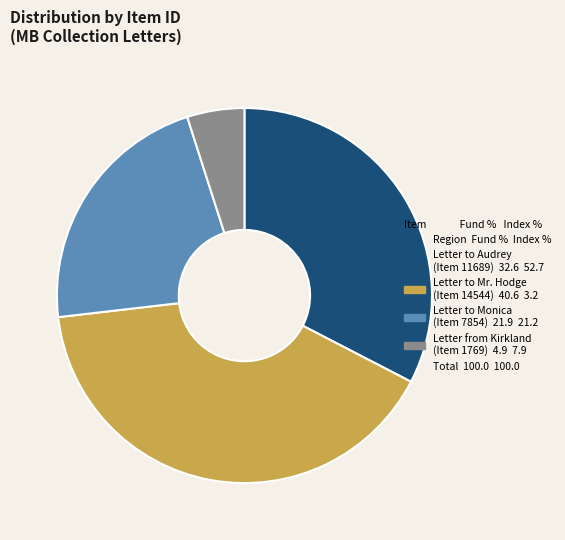

Does any single category account for the majority?

No